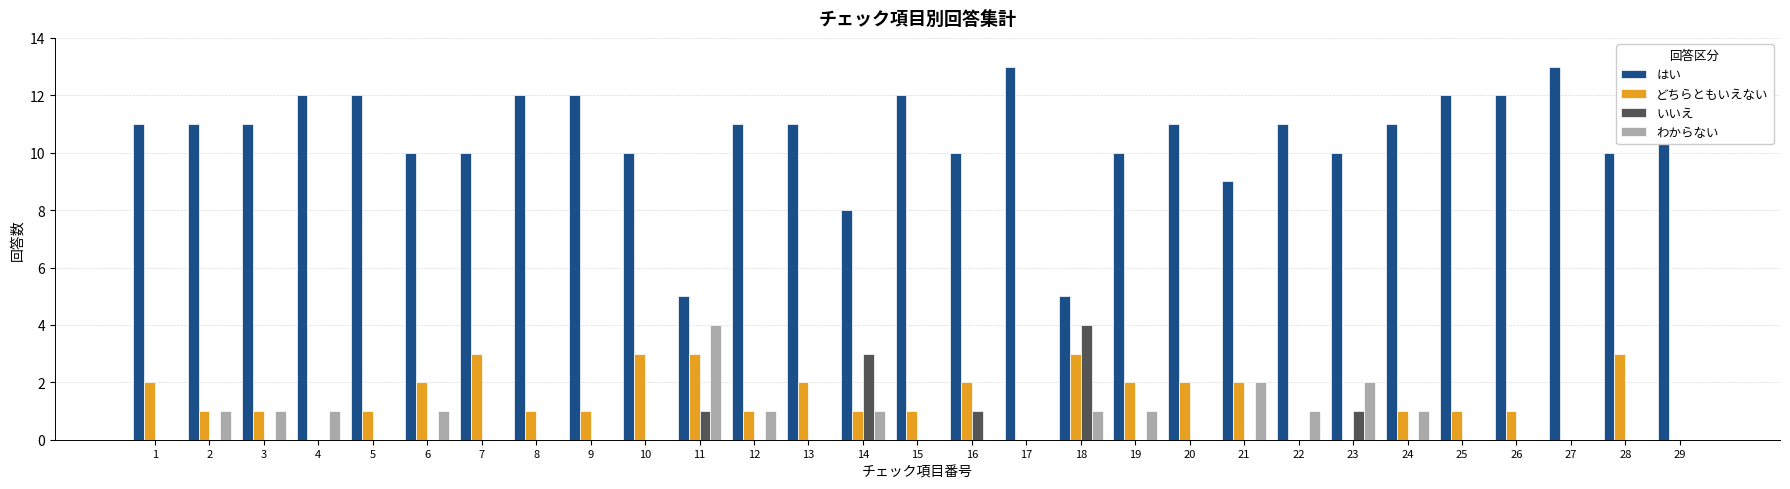

Which category has the highest value in the いいえ series?

18